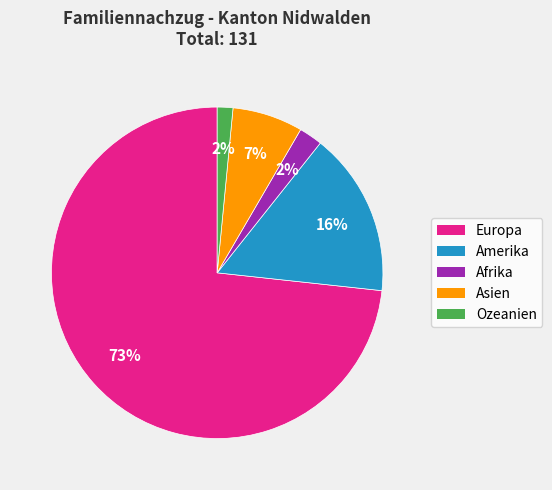

How many segments does this pie chart have?

5